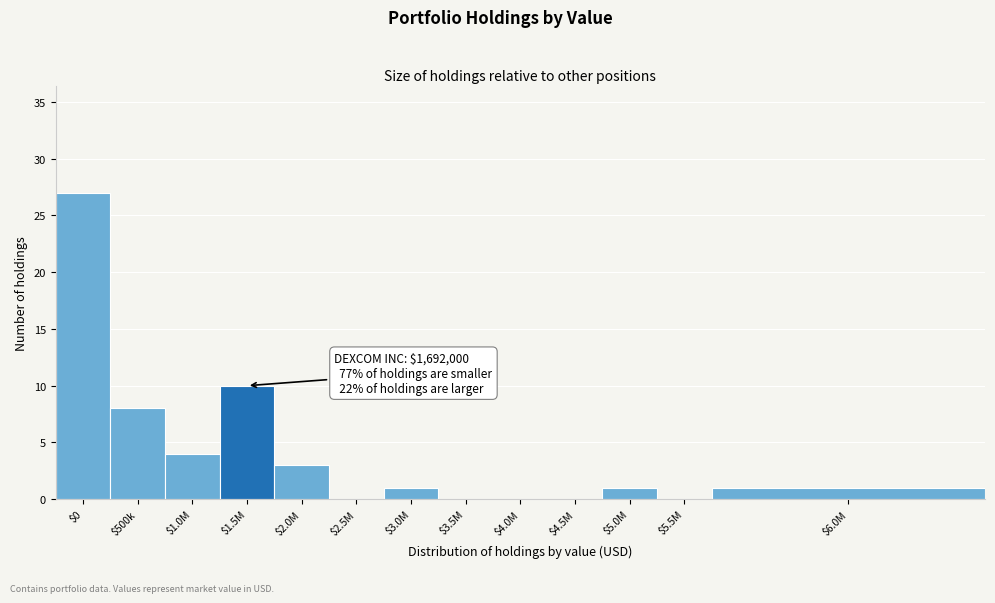

The value at $5.0M is 1. True or false?

True